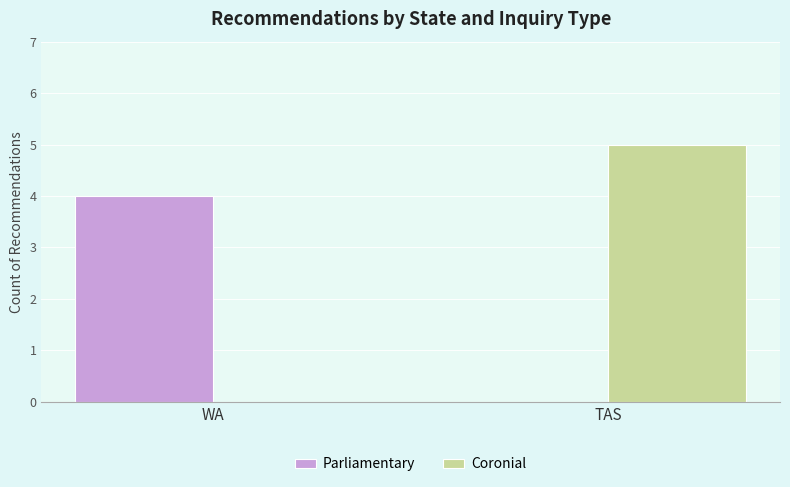

At which category is the sum across all series the highest?

TAS